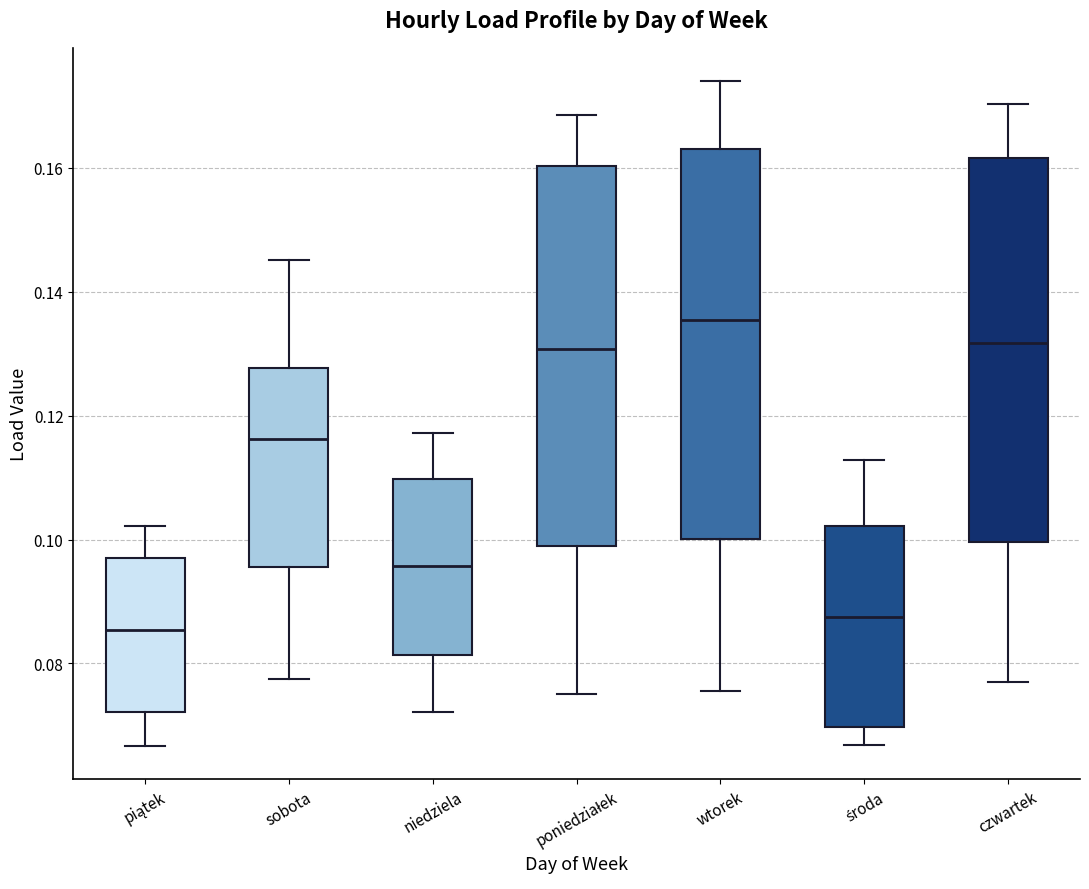

Where does the median line of the box for sobota sit on the y-axis? The values are not printed on the chart, so give them approximately, as read against the axis.

0.116